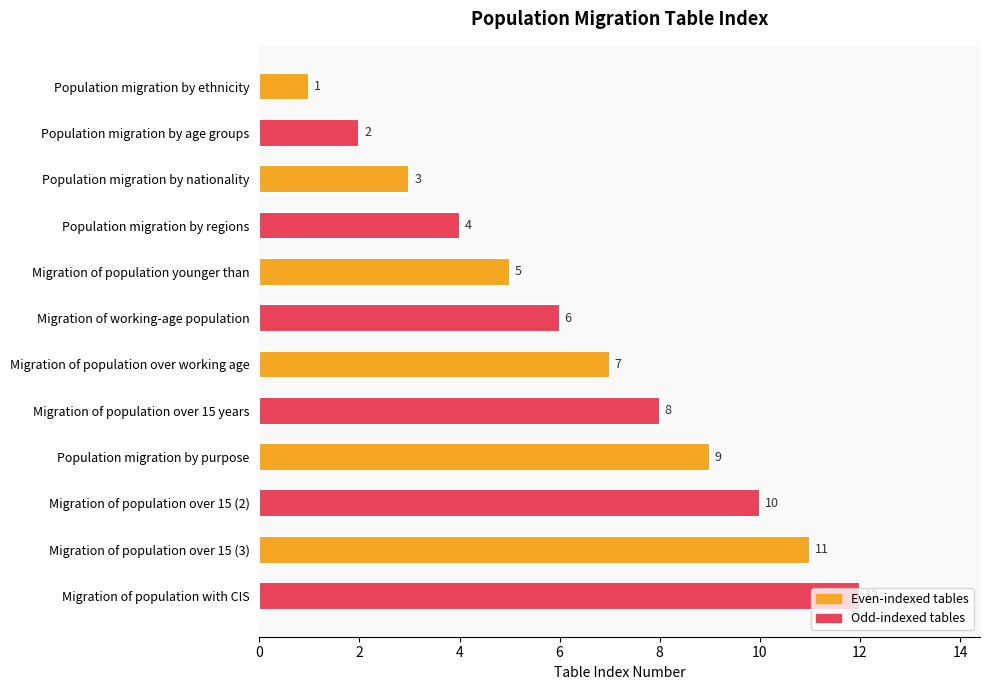

List the labels in order of value, largest first.

Migration of population with CIS, Migration of population over 15 (3), Migration of population over 15 (2), Population migration by purpose, Migration of population over 15 years, Migration of population over working age, Migration of working-age population, Migration of population younger than, Population migration by regions, Population migration by nationality, Population migration by age groups, Population migration by ethnicity